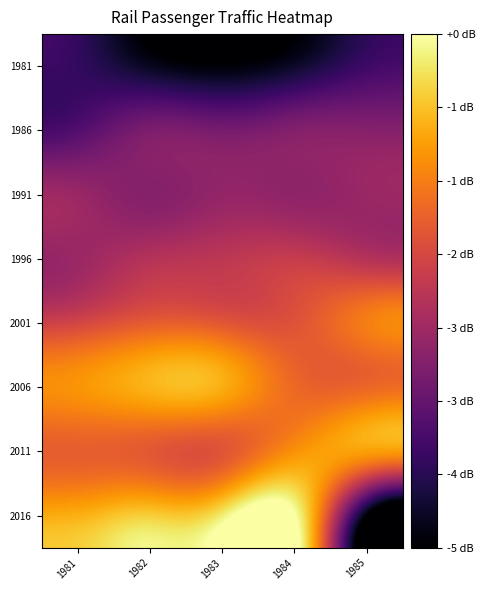

Reading left to right, what are all the values shown in this chart?

1981: 1981=-3.8	1982=-4.3	1983=-4.5	1984=-4.2	1985=-3.7
1986: 1981=-3.5	1982=-3.0	1983=-3.1	1984=-2.9	1985=-2.9
1991: 1981=-2.7	1982=-2.9	1983=-2.7	1984=-2.8	1985=-2.7
1996: 1981=-2.7	1982=-2.4	1983=-2.3	1984=-2.2	1985=-2.4
2001: 1981=-2.0	1982=-1.7	1983=-1.8	1984=-1.8	1985=-1.3
2006: 1981=-1.1	1982=-0.8	1983=-0.8	1984=-1.5	1985=-1.6
2011: 1981=-1.7	1982=-1.7	1983=-1.8	1984=-1.1	1985=-1.0
2016: 1981=-0.8	1982=-0.5	1983=-0.2	1984=0.0	1985=-4.6